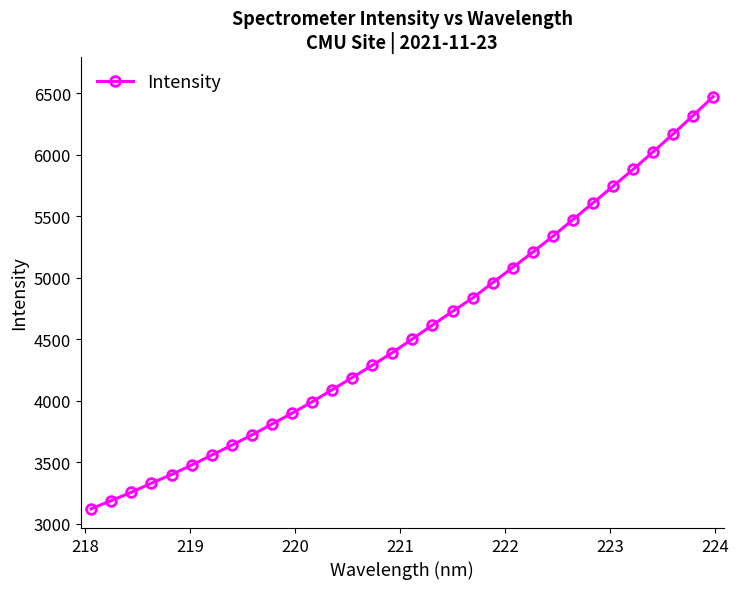

Reading right to left, list all the values displayed in this chart.

6472.8	6318.2	6168.7	6022.4	5880.0	5742.9	5606.8	5472.2	5336.2	5206.8	5082.2	4959.1	4833.8	4725.8	4614.6	4501.7	4389.9	4287.3	4187.2	4088.3	3989.6	3897.9	3808.7	3720.8	3637.5	3556.5	3475.4	3398.7	3328.8	3254.5	3187.0	3119.9